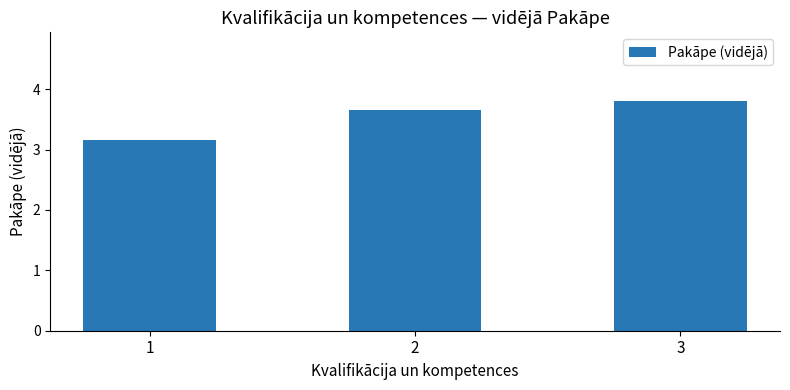

What is the value of the 3rd bar from the left?

3.8